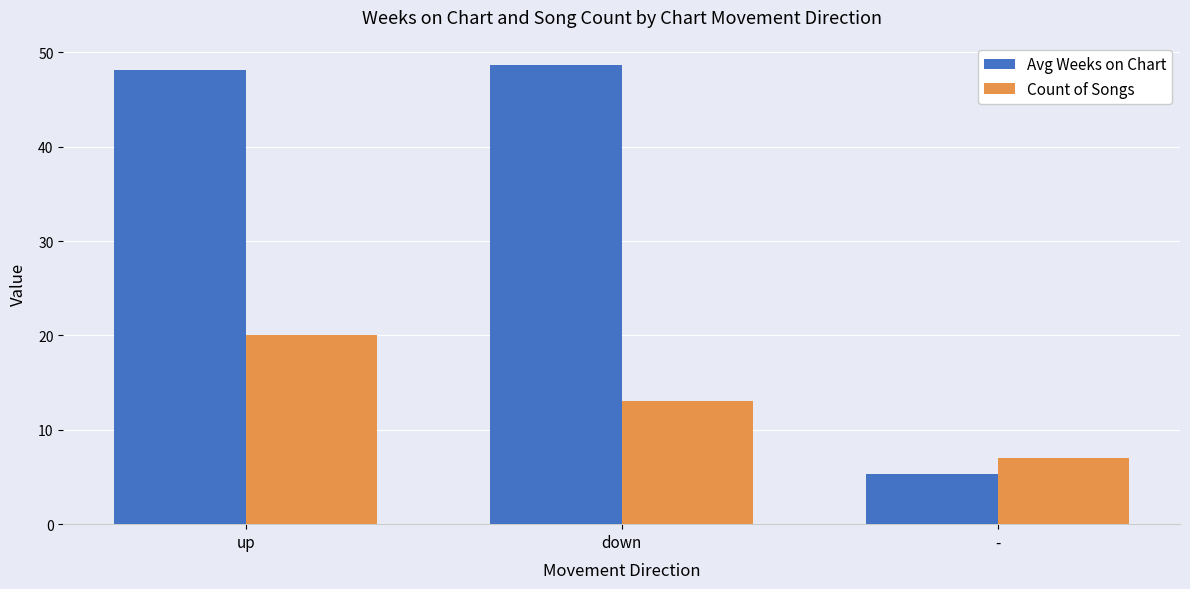

At which category does the chart reach its peak across all series?

down